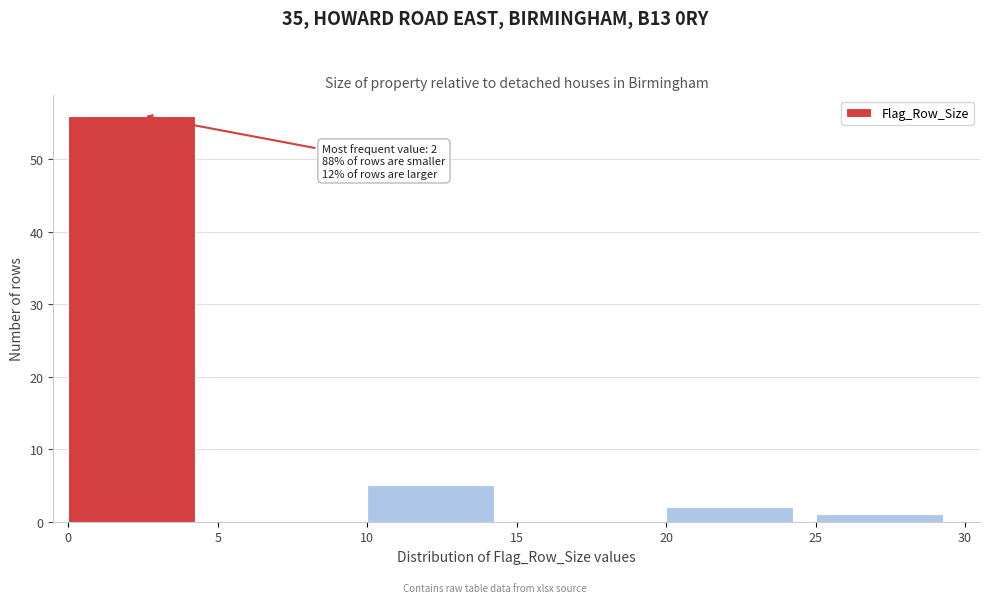

Which range on the x-axis has the tallest bar?

0 to 5